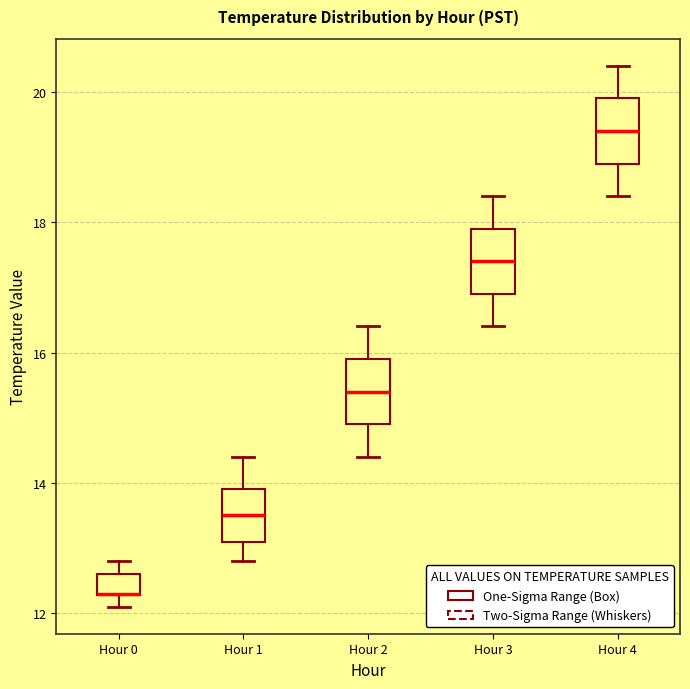

Where does the upper whisker of the box for Hour 4 end on the y-axis? The values are not printed on the chart, so give them approximately, as read against the axis.

20.4